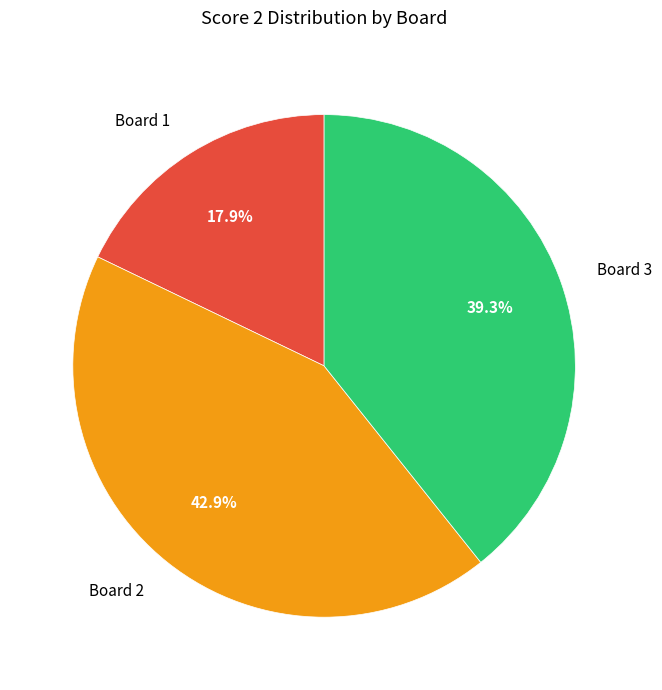

Approximately how many times larger is the value at Board 3 compared to Board 2?

0.9